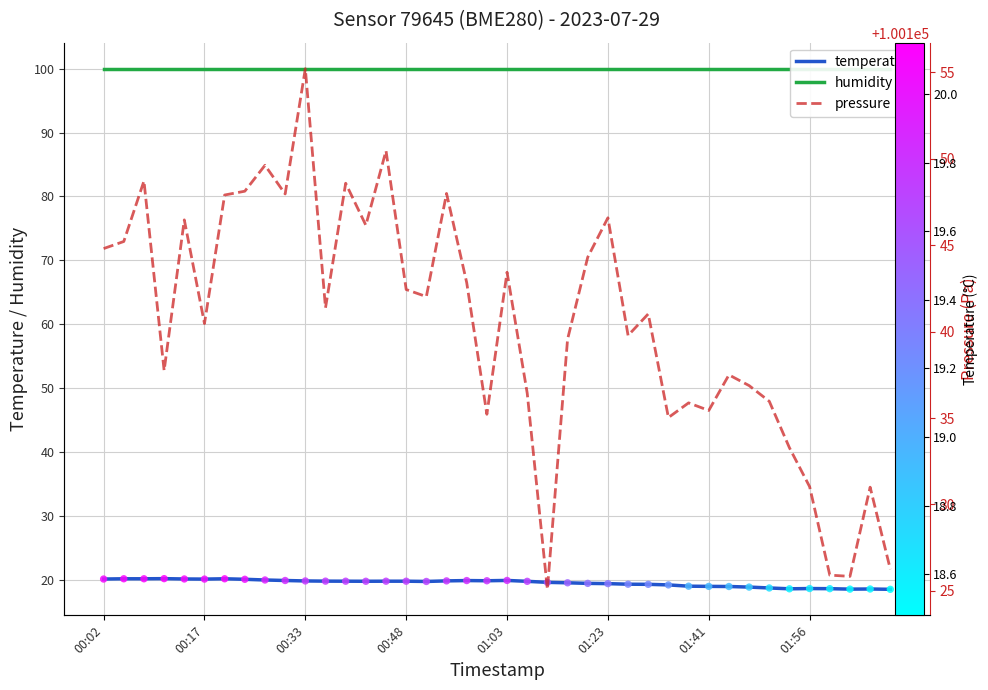

Is the value of temperature at 36 greater than the value of humidity at 9?

No